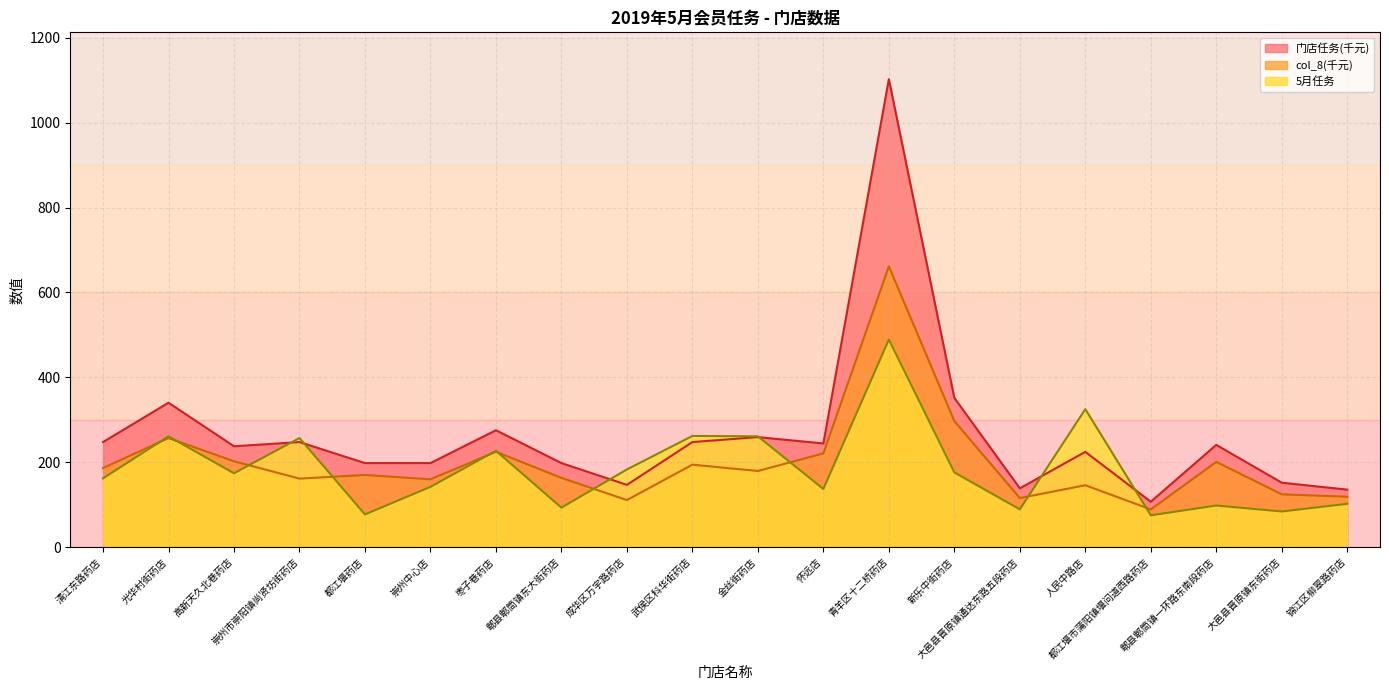

Which category has the lowest value in the col_8 series?

都江堰市蒲阳镇堰问道西路药店